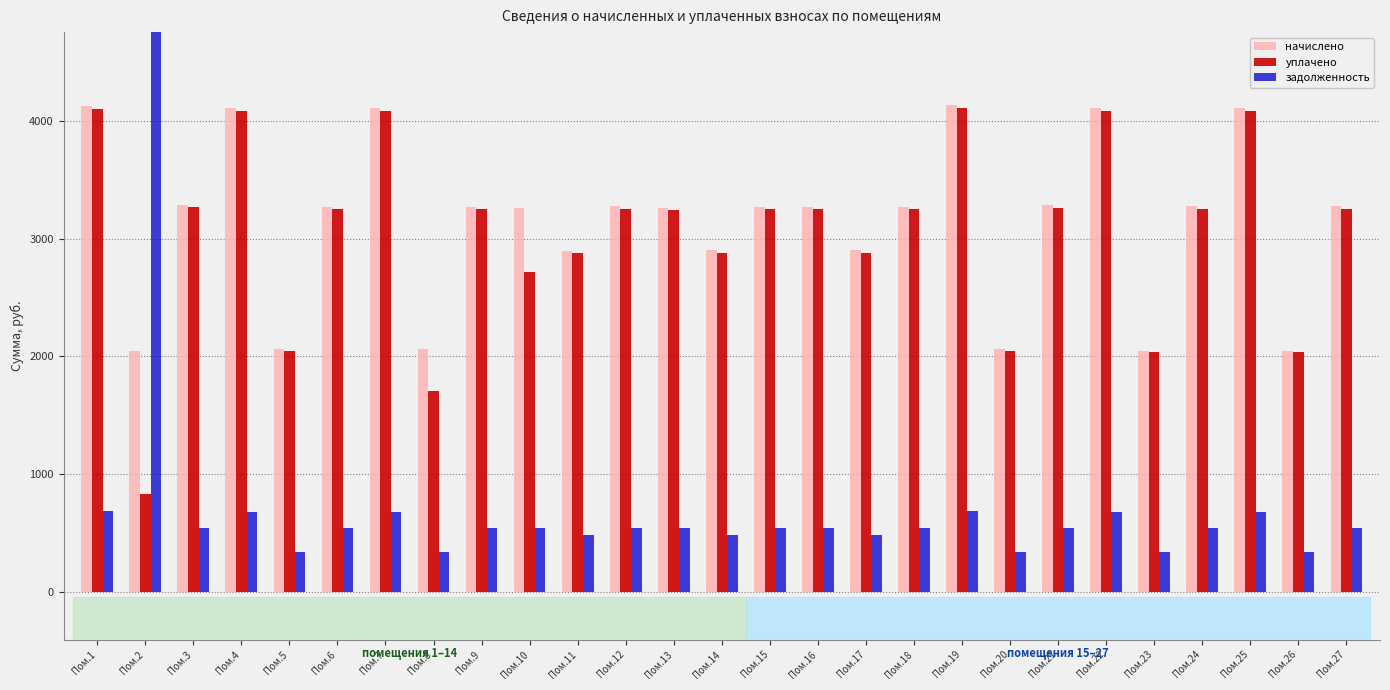

What is the highest value of the задолженность series?

5280.2